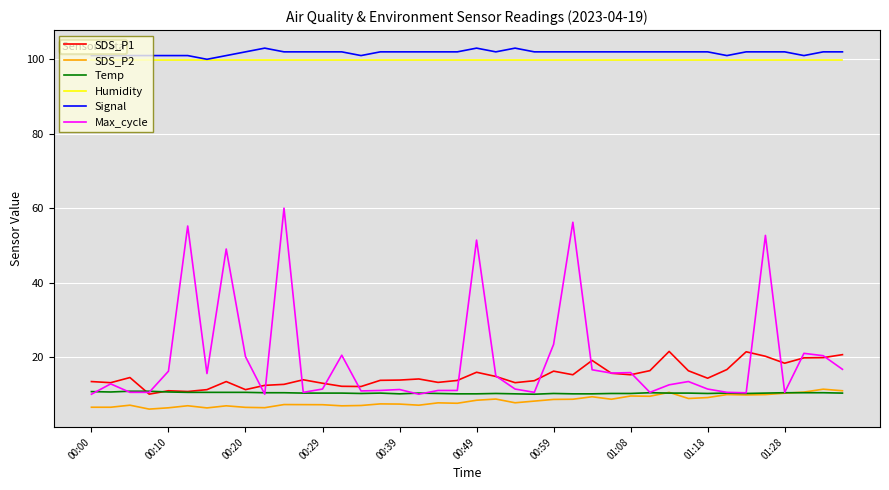

Which series has the largest range (max minus min)?

Max_cycle